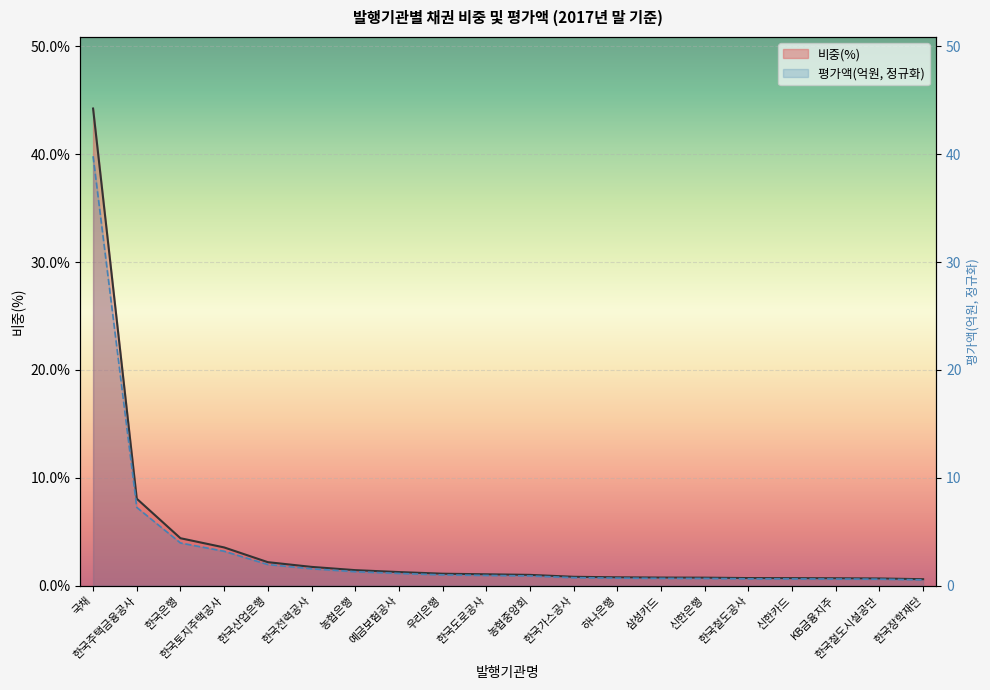

What is the maximum value shown in the chart?

44.2